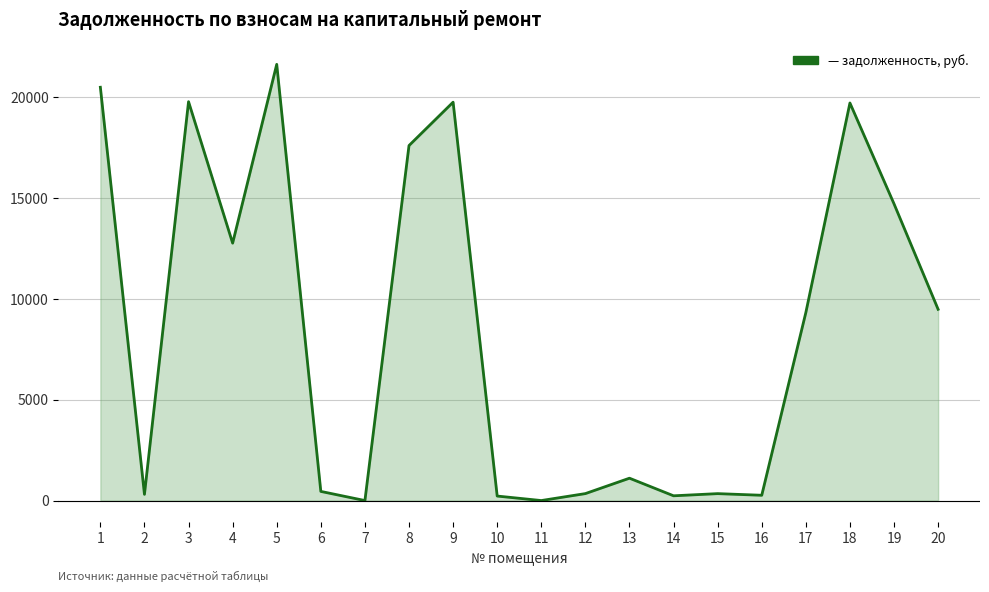

How many distinct data groups are displayed?

1